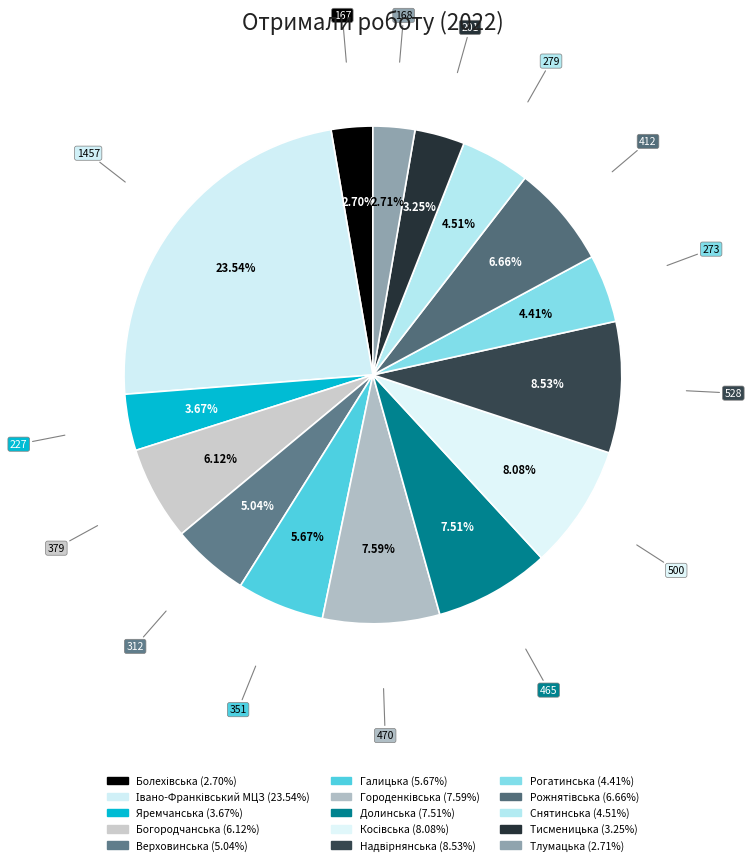

True or false: Надвірнянська accounts for 9% of the total.

True